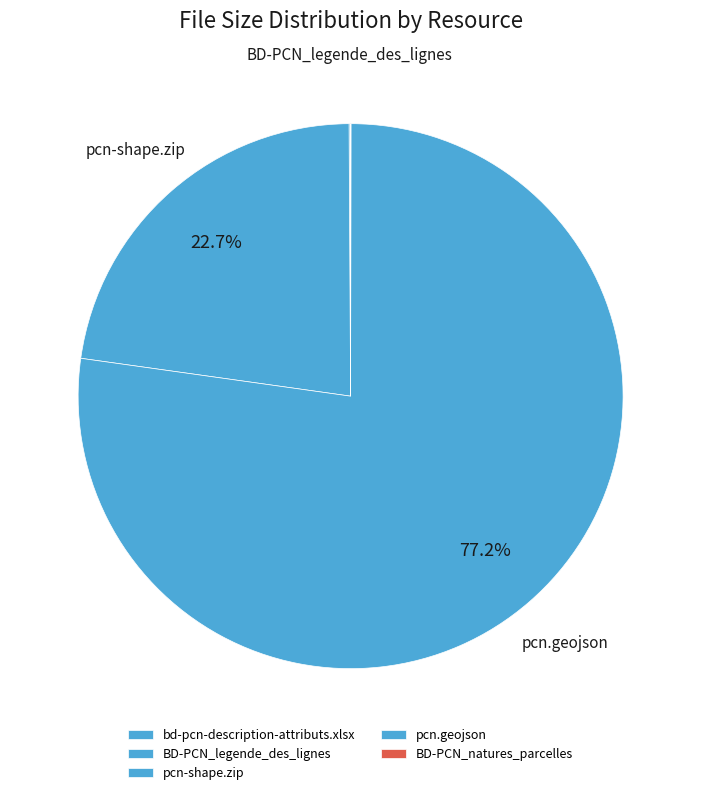

Rank the categories by value from lowest to highest.

bd-pcn-description-attributs.xlsx, BD-PCN_natures_parcelles, BD-PCN_legende_des_lignes, pcn-shape.zip, pcn.geojson